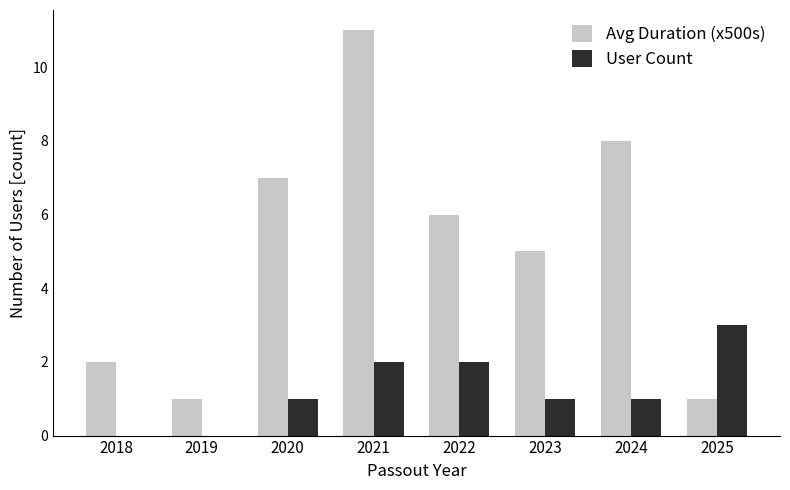

Reading right to left, extract all data points from this chart.

Avg Duration (x500s): 1	8	5	6	11	7	1	2
User Count: 3	1	1	2	2	1	0	0